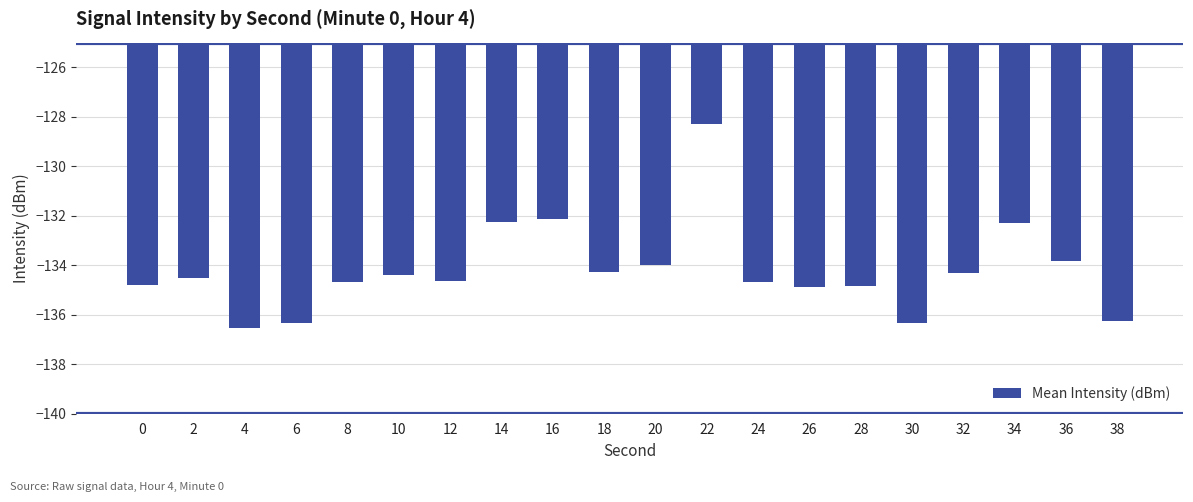

What is the difference between the maximum and minimum values?

8.2